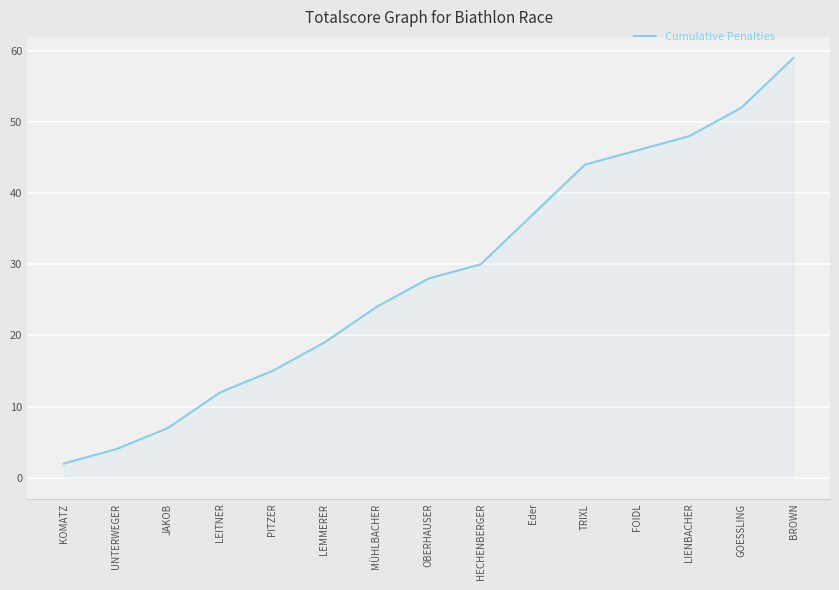

What is the difference between the values at LIENBACHER and FOIDL?

2